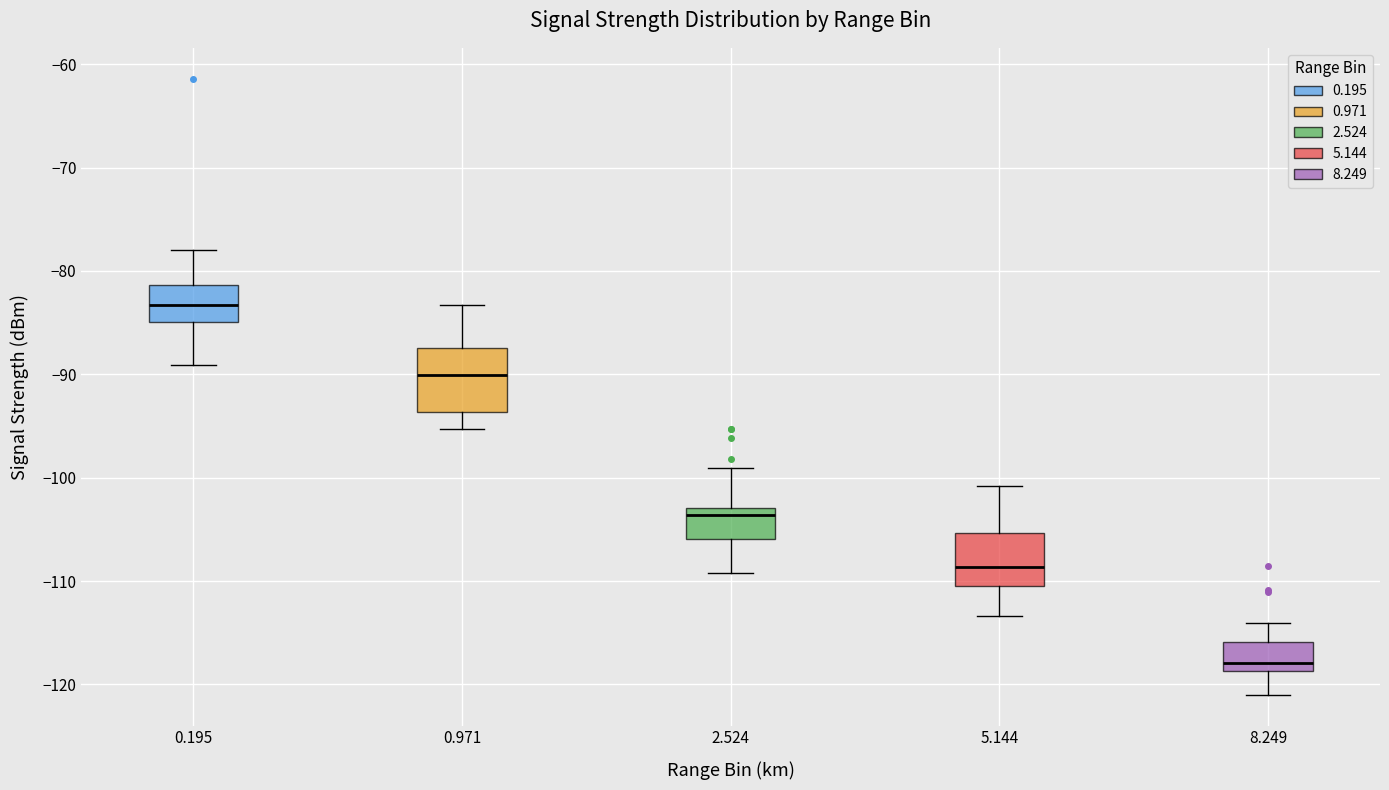

Reading left to right, read every box against the y-axis: the position of its median line, the range the box covers, and the ends of its whiskers. The values are not printed on the chart, so give them approximately, as read against the axis.

0.195: median -83, box -85 to -81, whiskers -89 to -78
0.971: median -90, box -94 to -87, whiskers -95 to -83
2.524: median -104, box -106 to -103, whiskers -109 to -99
5.144: median -109, box -111 to -105, whiskers -113 to -101
8.249: median -118, box -119 to -116, whiskers -121 to -114